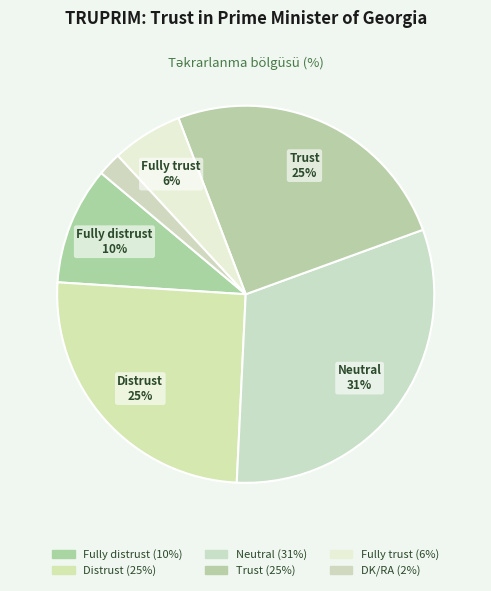

Is the sum of DK/RA and Distrust greater than half?

No